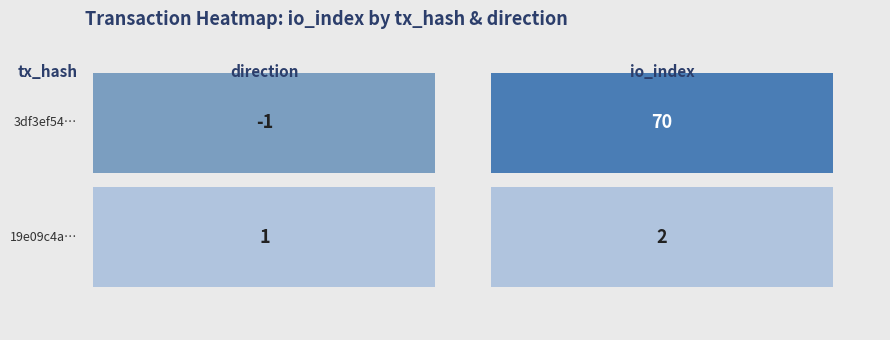

What is the sum of all 3df3ef54... values?

69